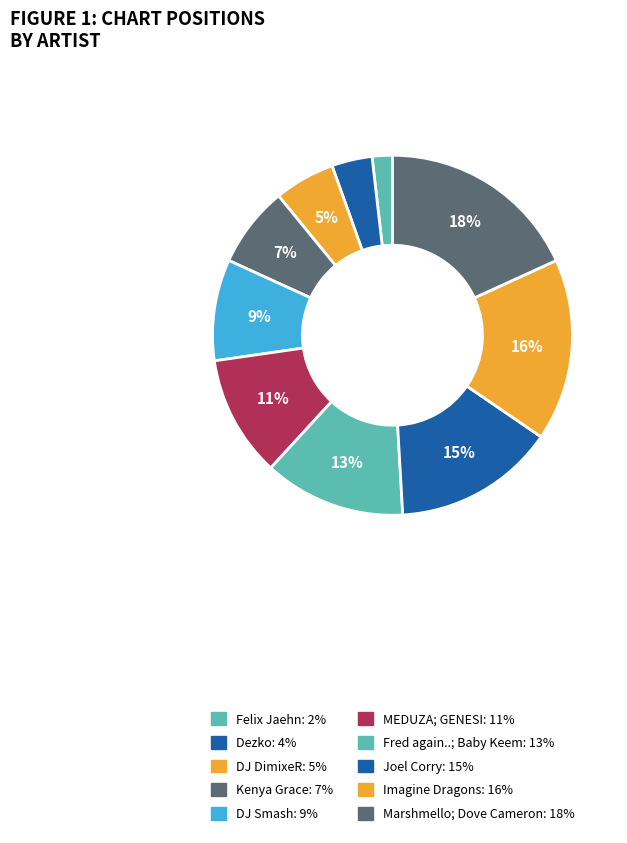

Count the number of slices in the pie.

10